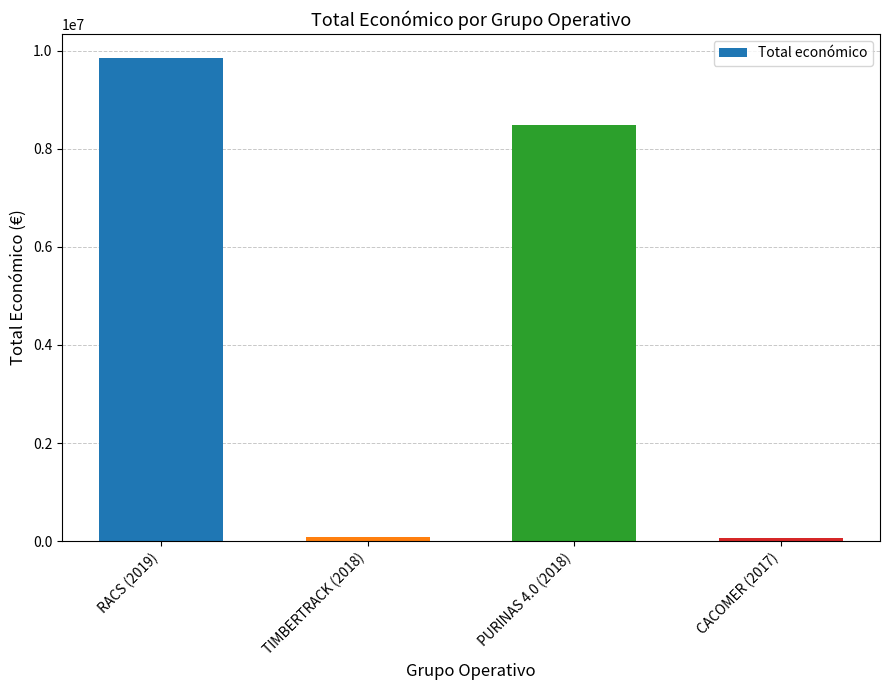

Approximately how many times larger is the value at RACS (2019) compared to CACOMER (2017)?

137.2